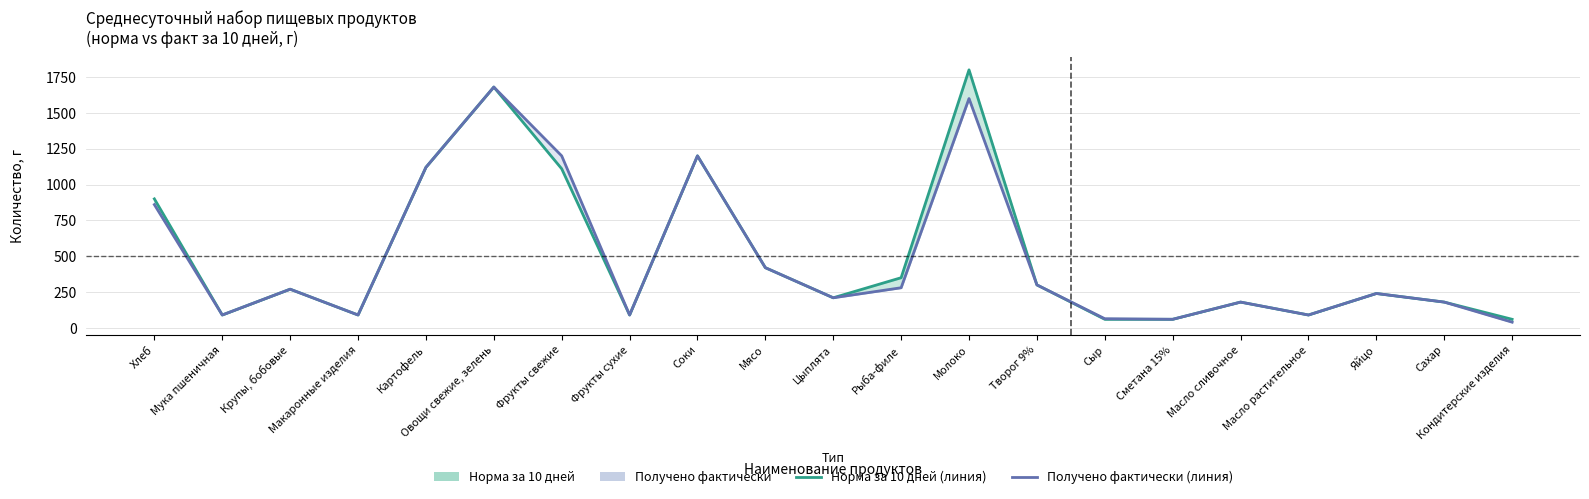

Reading right to left, what are all the values shown in this chart?

Норма за 10 дней: Кондитерские изделия=60	Сахар=180	Яйцо=240	Масло растительное=90	Масло сливочное=180	Сметана 15%=60	Сыр=60	Творог 9%=300	Молоко=1800	Рыба-филе=350	Цыплята=210	Мясо=420	Соки=1200	Фрукты сухие=90	Фрукты свежие=1110	Овощи свежие, зелень=1680	Картофель=1120	Макаронные изделия=90	Крупы, бобовые=270	Мука пшеничная=90	Хлеб=900
Получено фактически: Кондитерские изделия=40	Сахар=180	Яйцо=240	Масло растительное=90	Масло сливочное=180	Сметана 15%=60	Сыр=64	Творог 9%=300	Молоко=1600	Рыба-филе=280	Цыплята=210	Мясо=420	Соки=1200	Фрукты сухие=90	Фрукты свежие=1200	Овощи свежие, зелень=1680	Картофель=1120	Макаронные изделия=90	Крупы, бобовые=270	Мука пшеничная=90	Хлеб=860